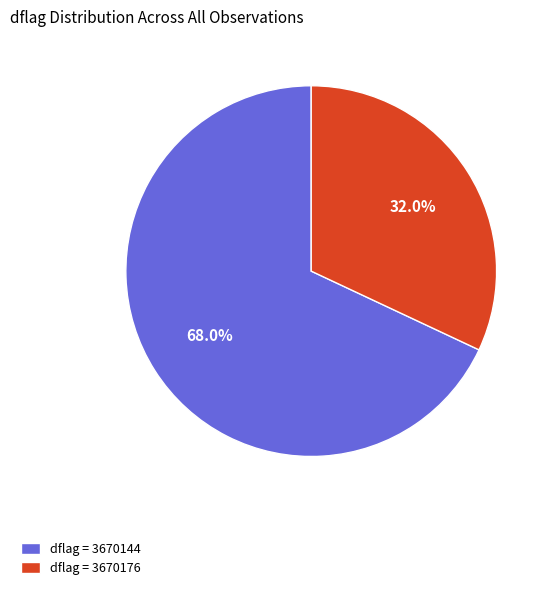

How many segments does this pie chart have?

2